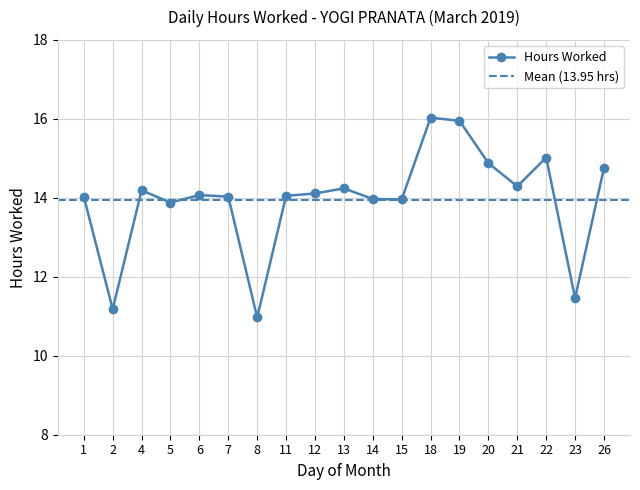

How many lines are shown in the chart?

1